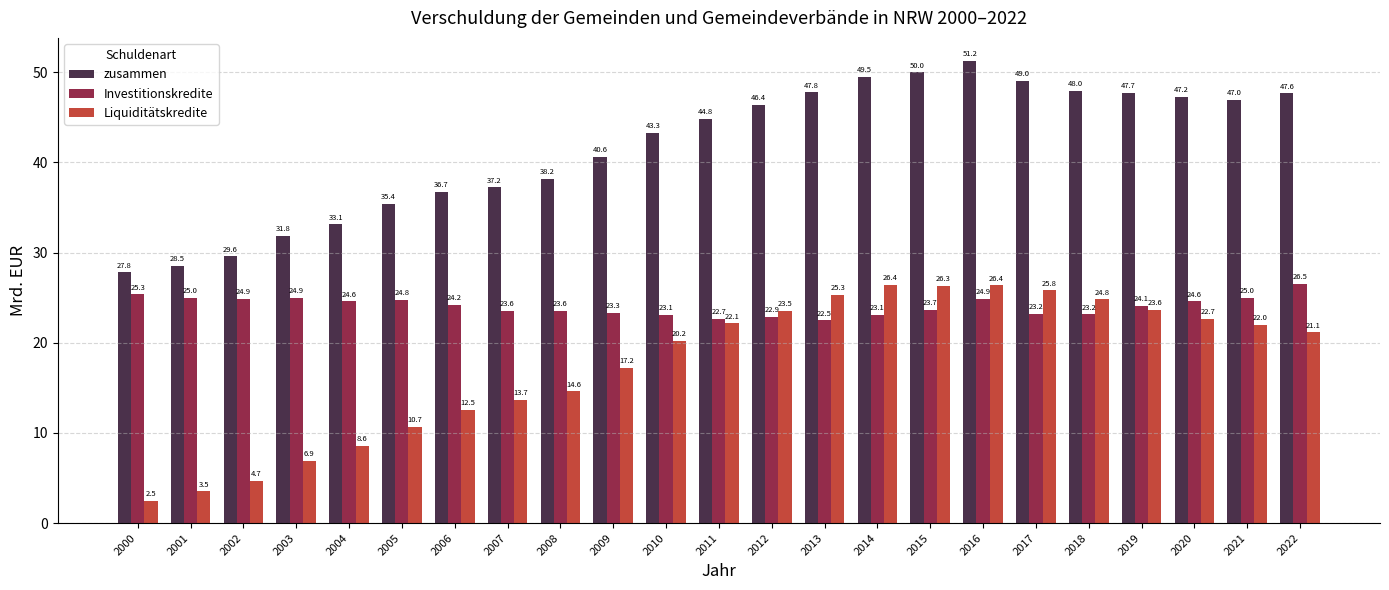

What is the sum of the zusammen values at 2004 and 2002?

62.7